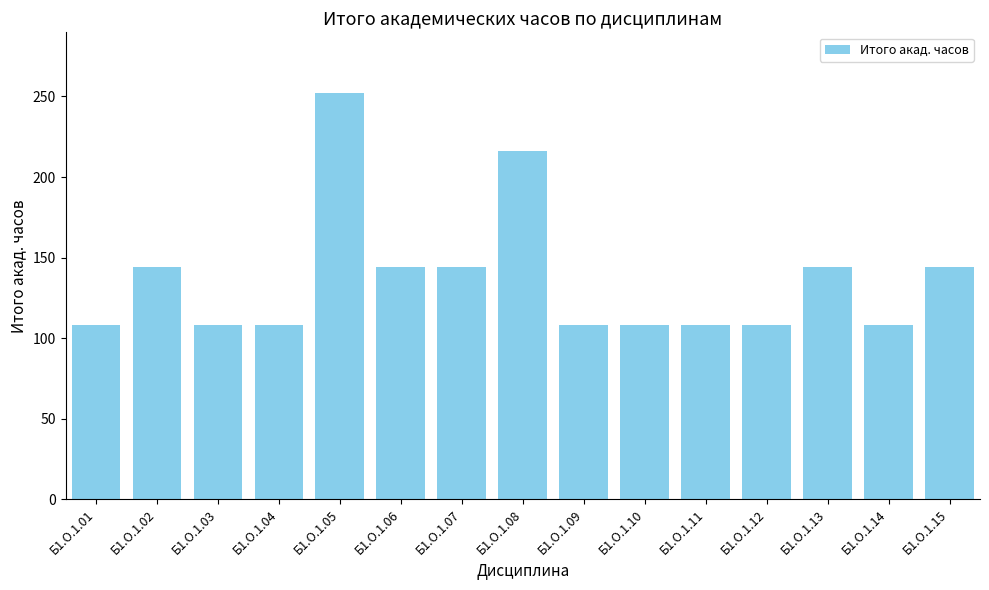

What is the change in value from Б1.О.1.04 to Б1.О.1.15?

+36